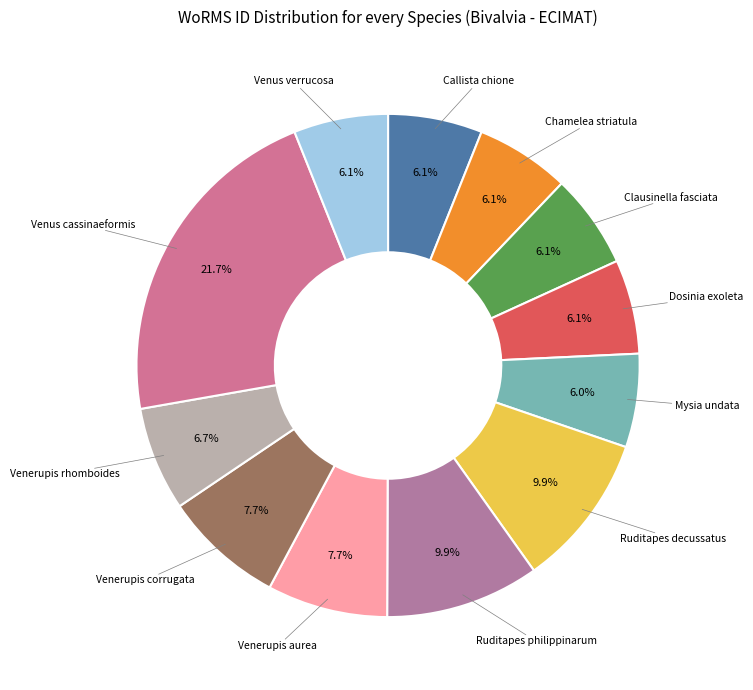

Combined, what portion of the pie is Mysia undata and Chamelea striatula?

12.1%